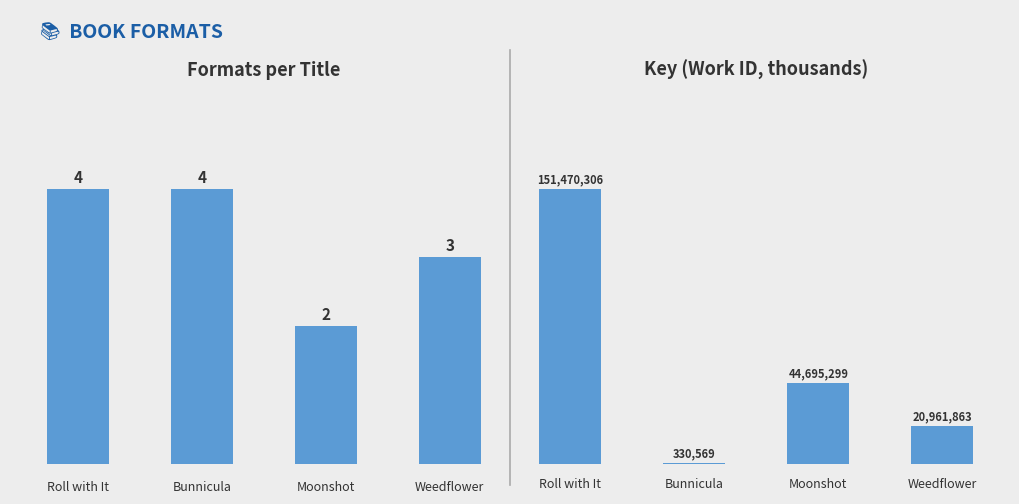

The Key (thousands) series shows 33094 at Weedflower. True or false?

False